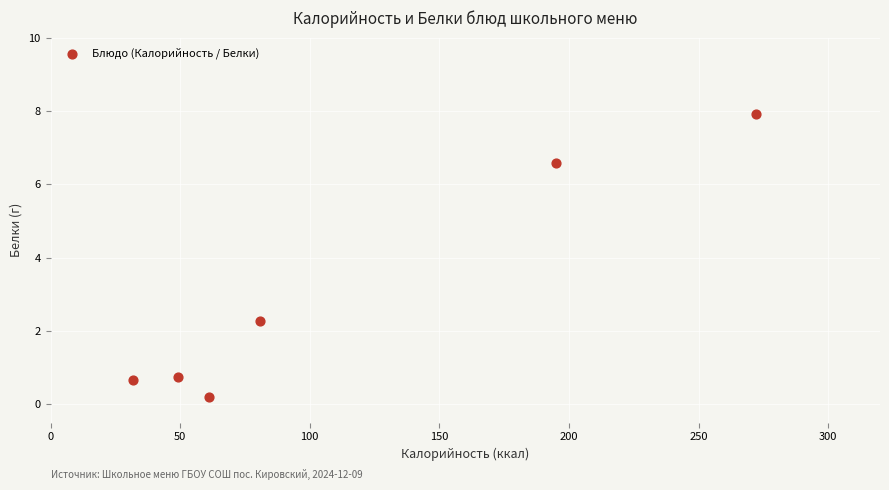

What is the range of X values (max minus min)?

240.0